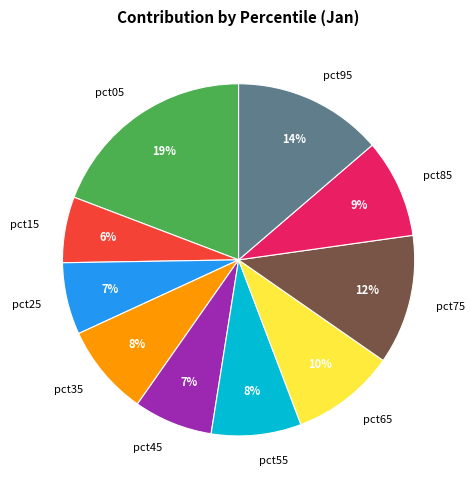

Is there any slice that represents more than half of the pie?

No